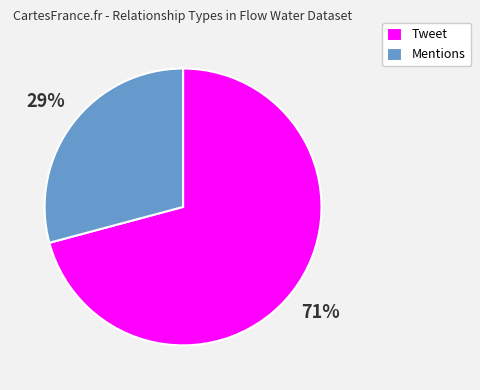

Is it true that Mentions is 37% of the pie?

False